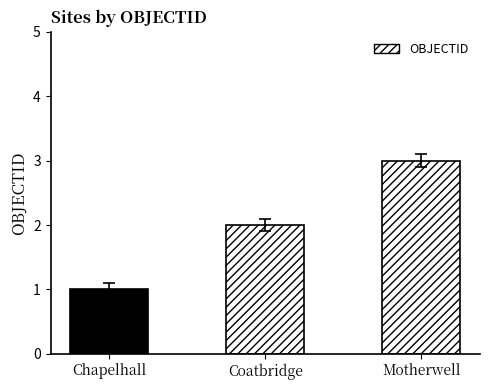

Reading left to right, transcribe all the data shown in this chart.

Chapelhall=1	Coatbridge=2	Motherwell=3